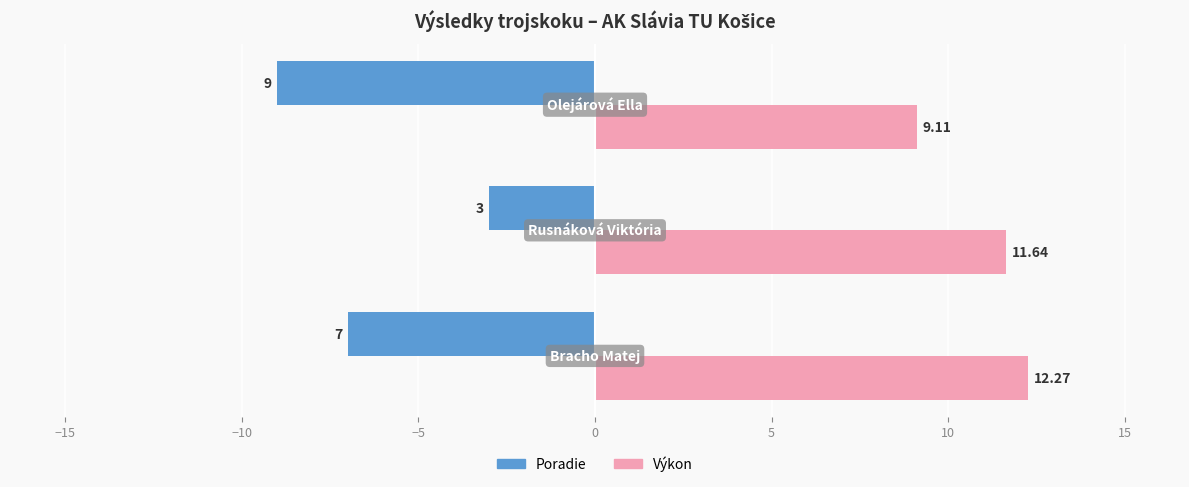

Which series has the largest total across all categories?

Výkon